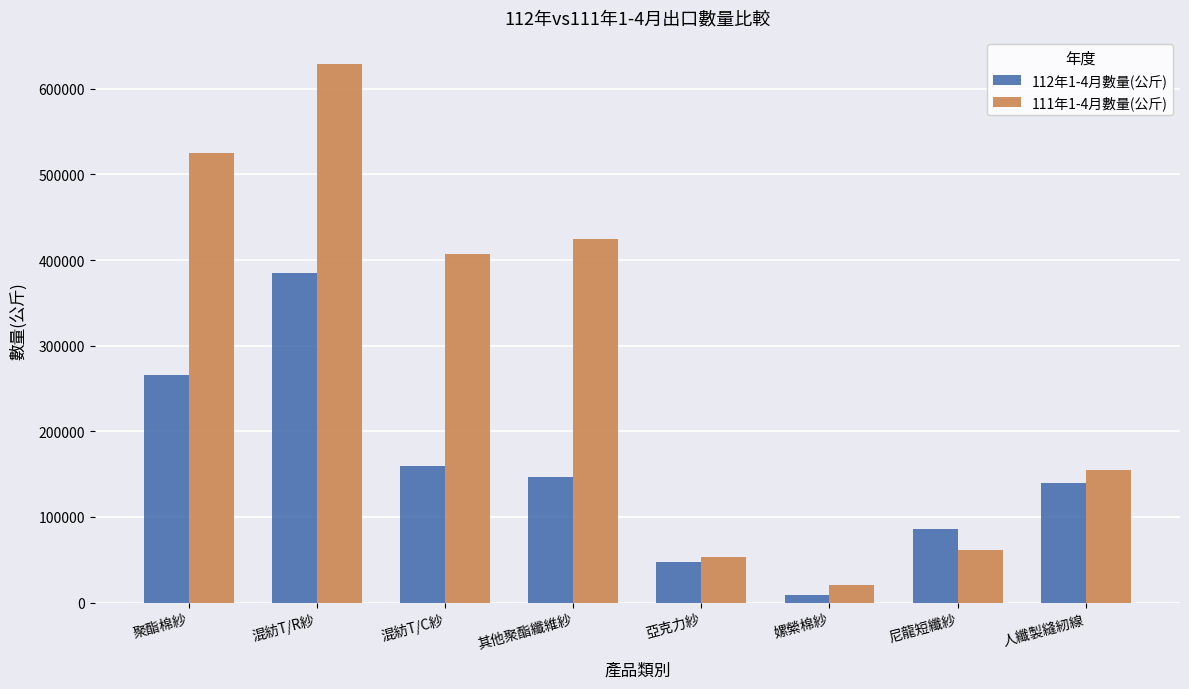

How many categories are shown in the chart?

8